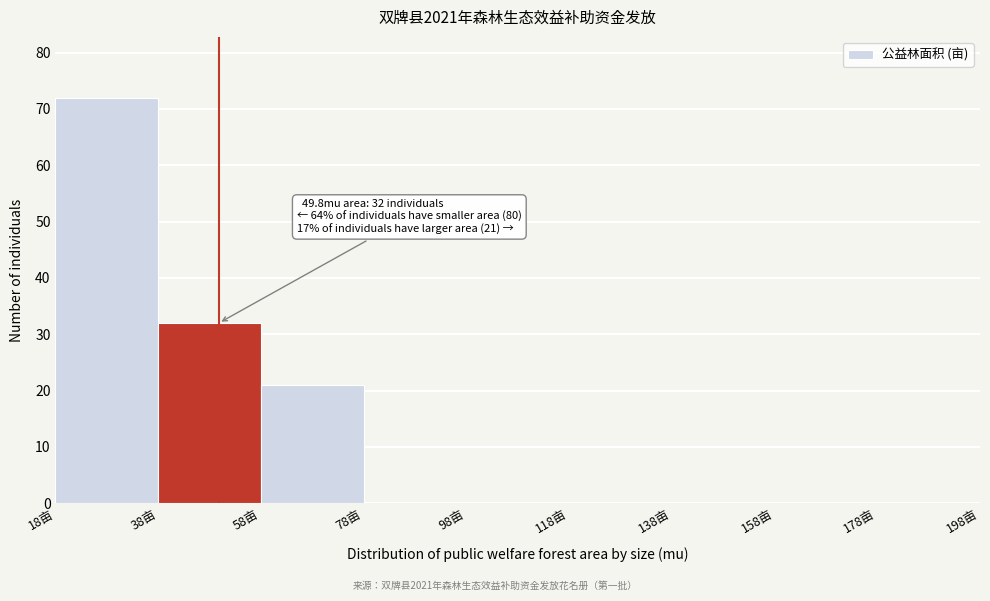

Over which range of the x-axis is the bar tallest?

18 to 38